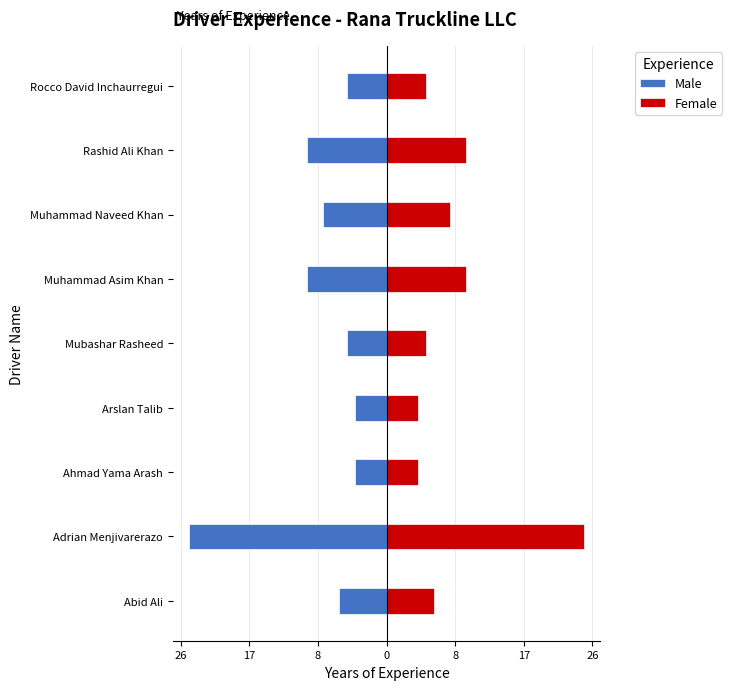

Reading right to left, list all the values displayed in this chart.

Male: -5	-10	-8	-10	-5	-4	-4	-25	-6
Female: 5	10	8	10	5	4	4	25	6